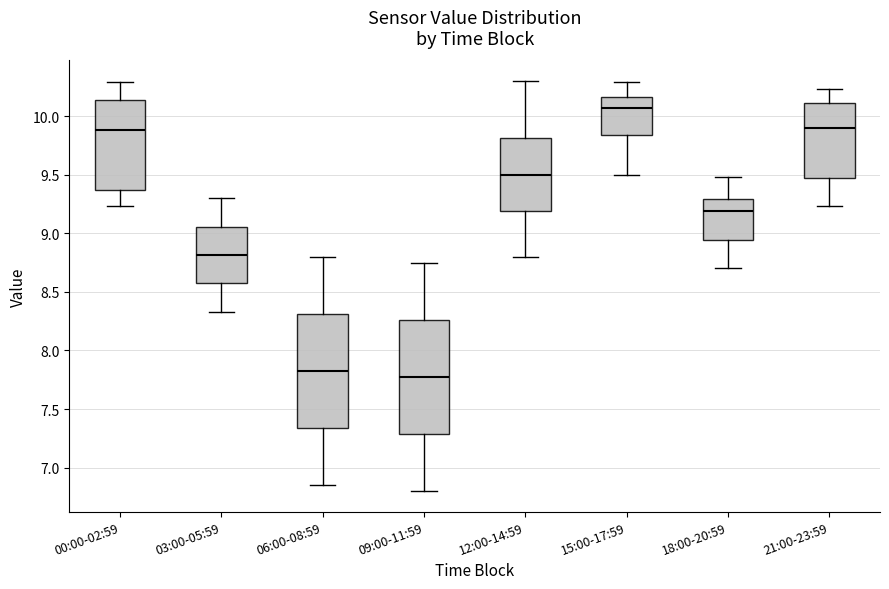

Reading left to right, transcribe this box plot: for each box, give where its median line is, the range the box spans, and where its two whiskers end, as read against the y-axis. The values are not printed on the chart, so give them approximately, as read against the axis.

00:00-02:59: median 9.90, box 9.35 to 10.15, whiskers 9.25 to 10.30
03:00-05:59: median 8.80, box 8.55 to 9.05, whiskers 8.35 to 9.30
06:00-08:59: median 7.85, box 7.35 to 8.30, whiskers 6.85 to 8.80
09:00-11:59: median 7.80, box 7.30 to 8.25, whiskers 6.80 to 8.75
12:00-14:59: median 9.50, box 9.20 to 9.80, whiskers 8.80 to 10.30
15:00-17:59: median 10.05, box 9.85 to 10.15, whiskers 9.50 to 10.30
18:00-20:59: median 9.20, box 8.95 to 9.30, whiskers 8.70 to 9.50
21:00-23:59: median 9.90, box 9.50 to 10.10, whiskers 9.25 to 10.25